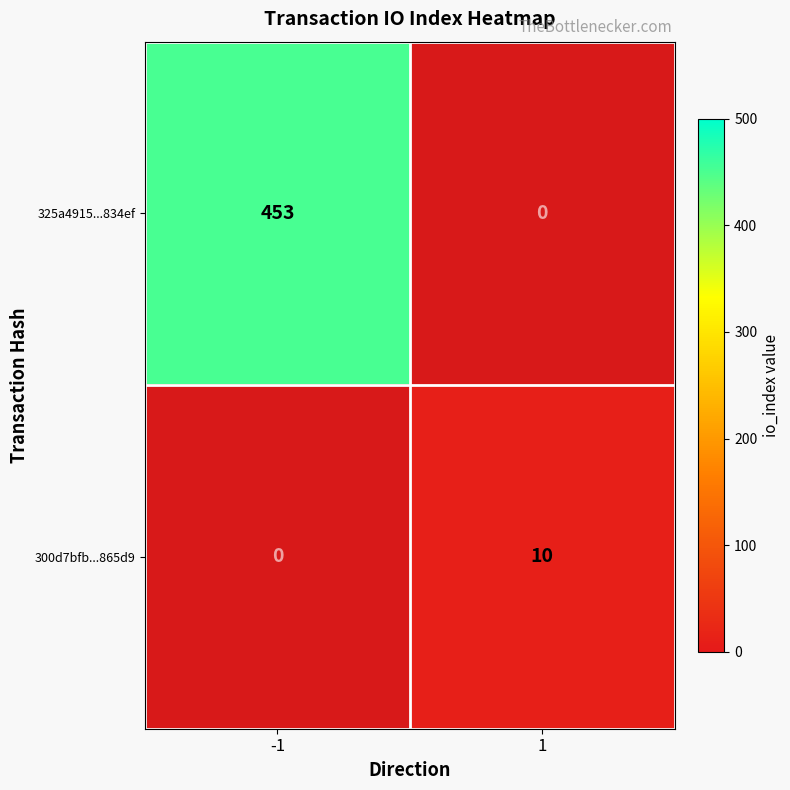

The 325a4915...834ef series shows 95 at -1. True or false?

False